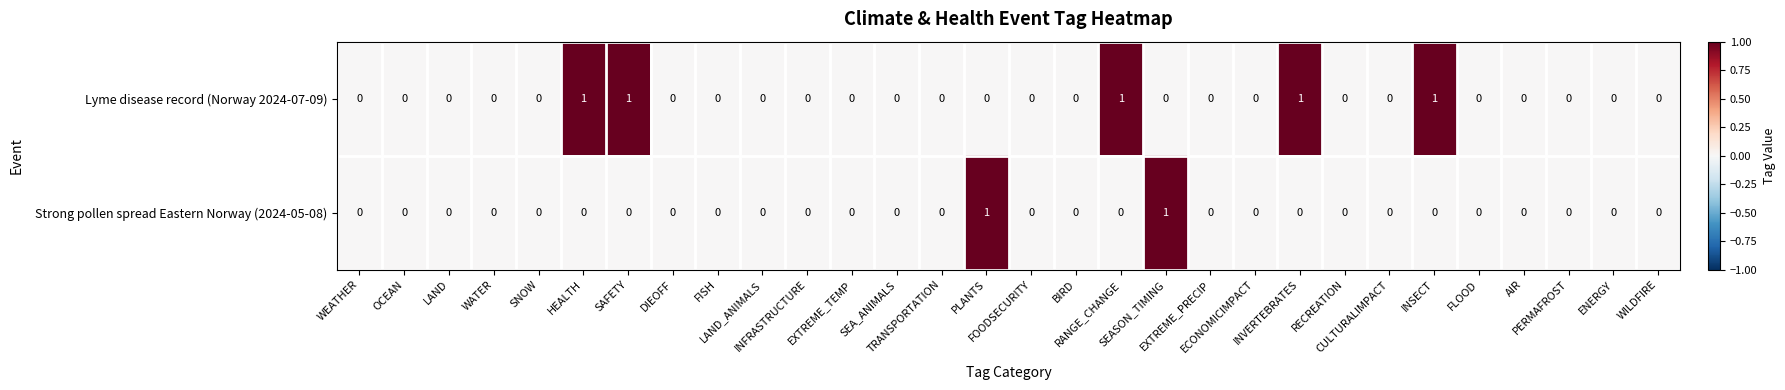

Rank the series by their average value, from highest to lowest.

Lyme disease record (Norway 2024-07-09), Strong pollen spread Eastern Norway (2024-05-08)